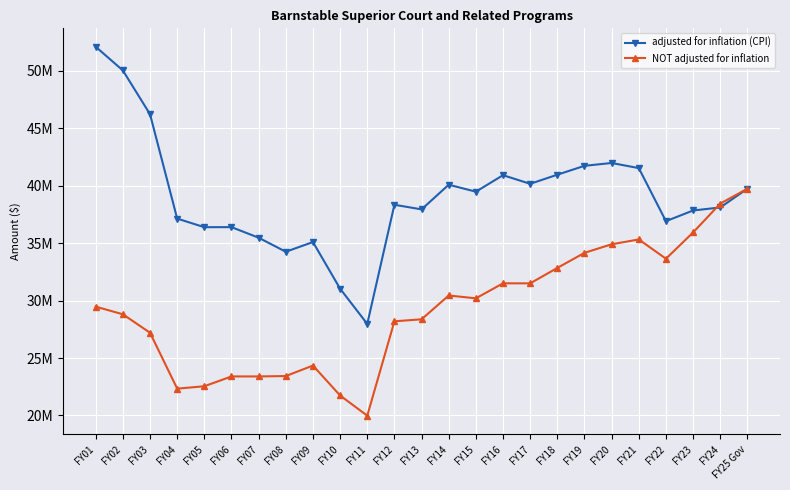

At which category does adjusted for inflation (CPI) reach its first local peak?

FY06